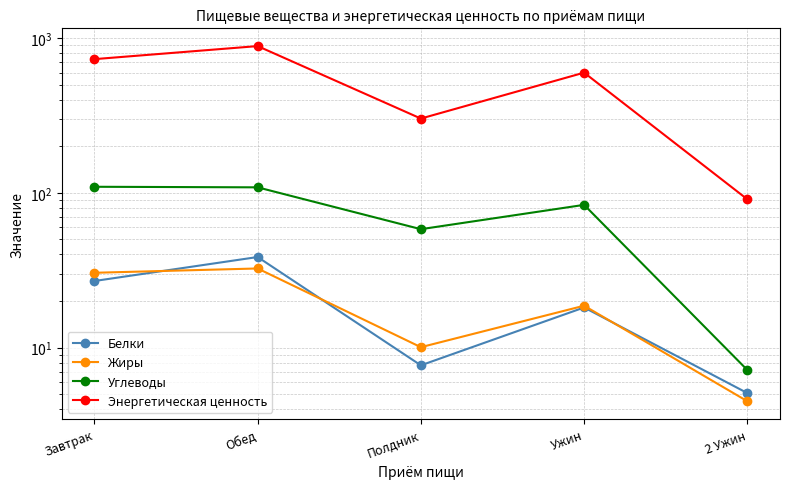

The Углеводы series shows 26.3 at Полдник. True or false?

False